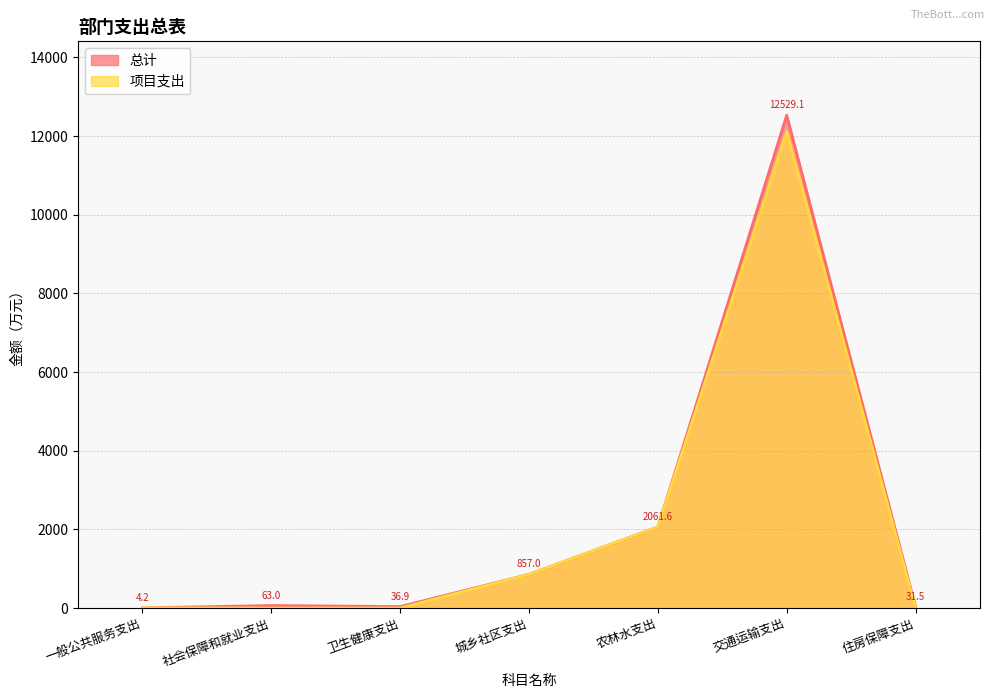

Reading left to right, what are all the values shown in this chart?

总计: 一般公共服务支出=4.2	社会保障和就业支出=63.0	卫生健康支出=36.9	城乡社区支出=857.0	农林水支出=2061.6	交通运输支出=12529.1	住房保障支出=31.5
项目支出: 一般公共服务支出=4.2	社会保障和就业支出=0.0	卫生健康支出=0.0	城乡社区支出=857.0	农林水支出=2061.6	交通运输支出=12114.8	住房保障支出=0.0